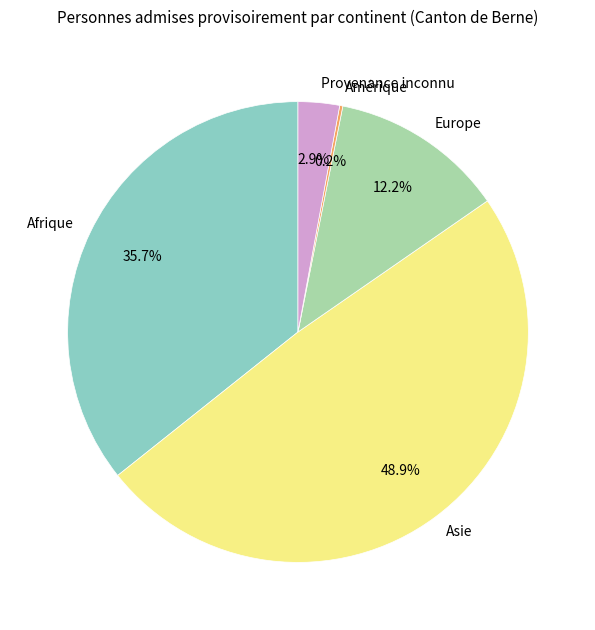

Do Afrique and Asie together represent more than half of the pie?

Yes